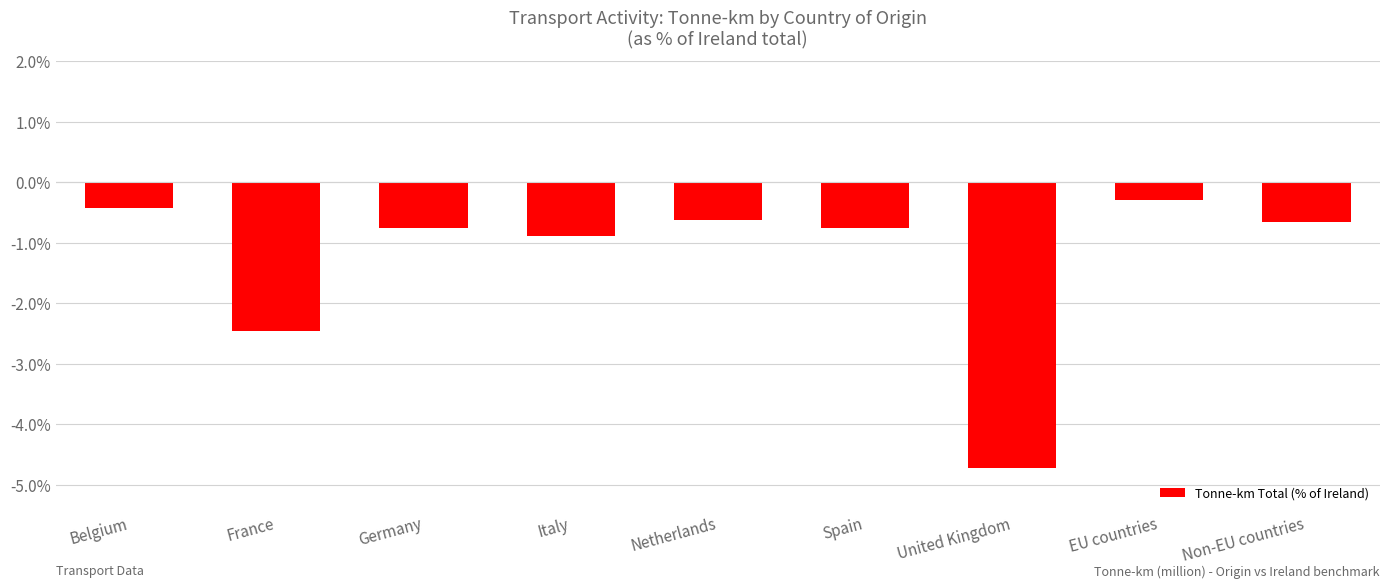

The chart shows a value of -0.3 at Non-EU countries. True or false?

False